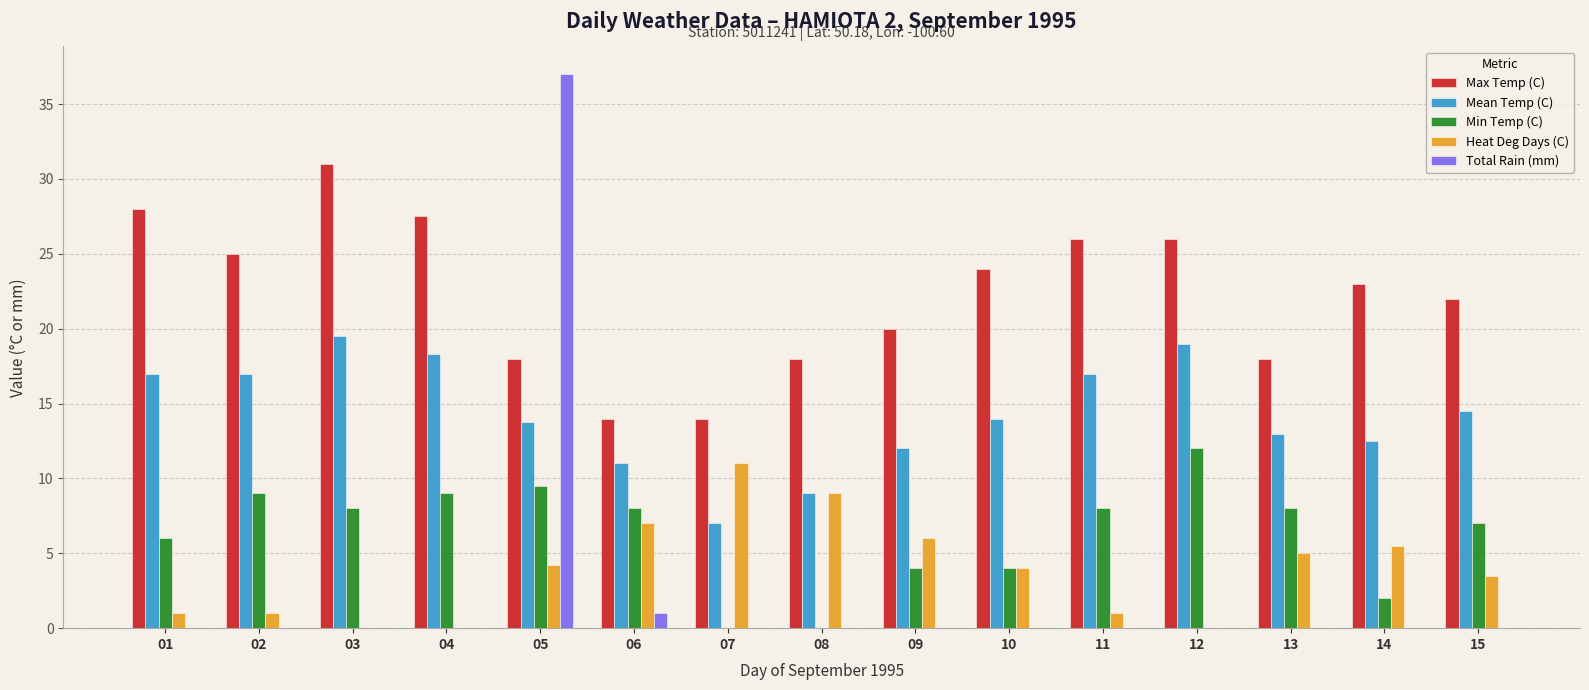

What are all the series names shown in the legend?

Max Temp (C), Mean Temp (C), Min Temp (C), Heat Deg Days (C), Total Rain (mm)